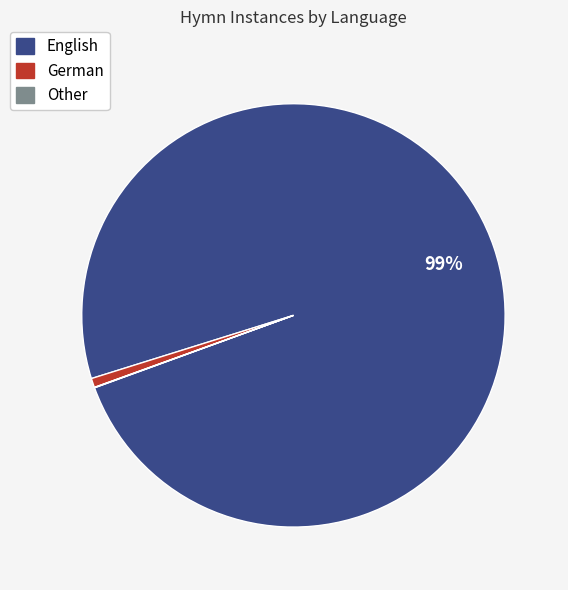

Does any single category account for the majority?

Yes